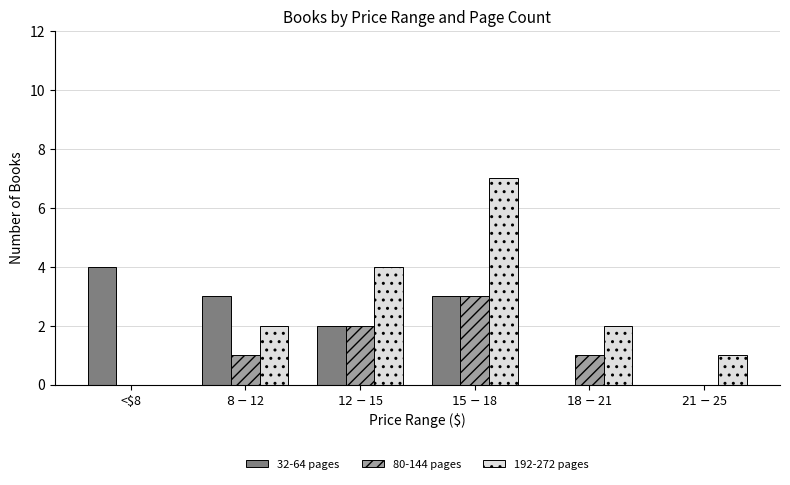

Which series has the largest total across all categories?

192-272 pages